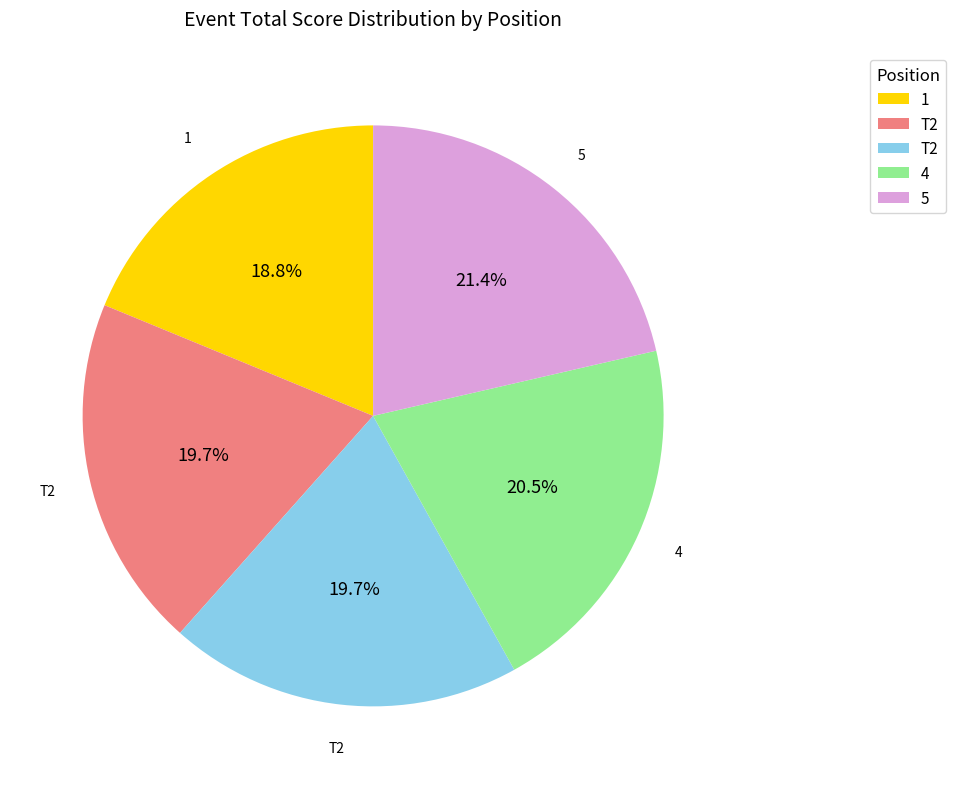

Does any single category account for the majority?

No